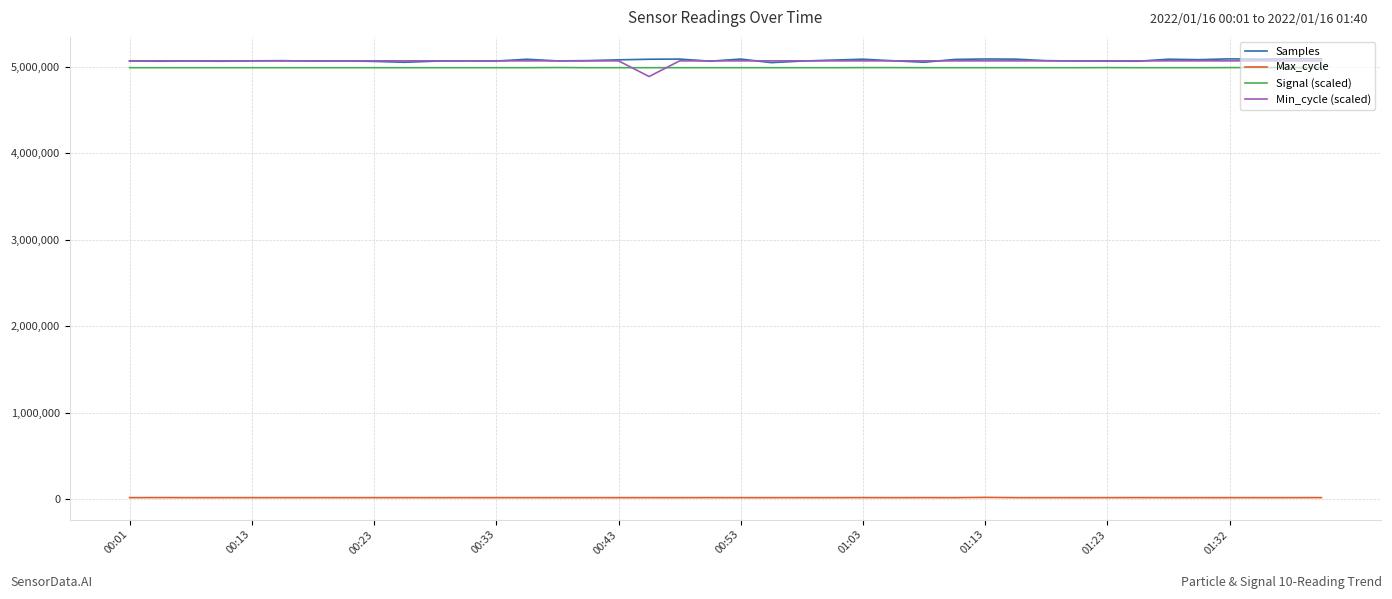

What is the difference between the maximum and minimum values in the Max_cycle series?

2977